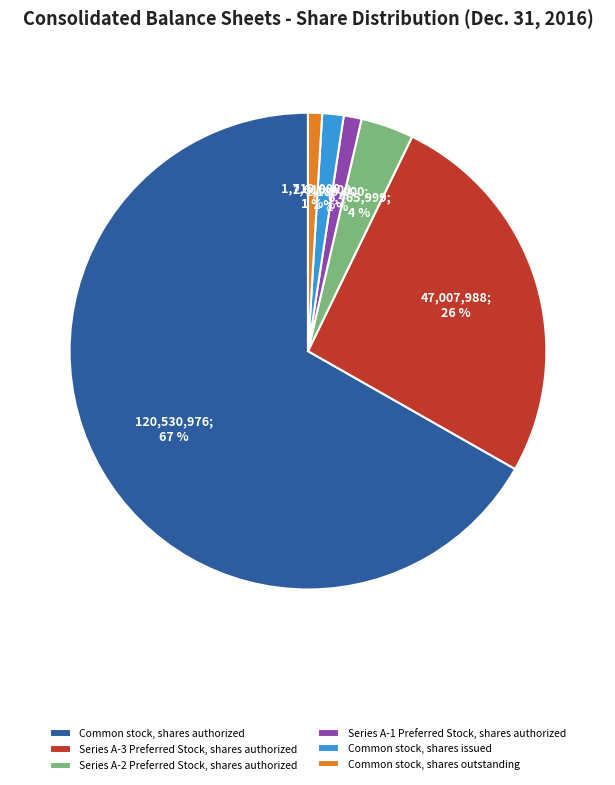

Does Series A-2 Preferred Stock, shares authorized account for over 50% of the chart?

No